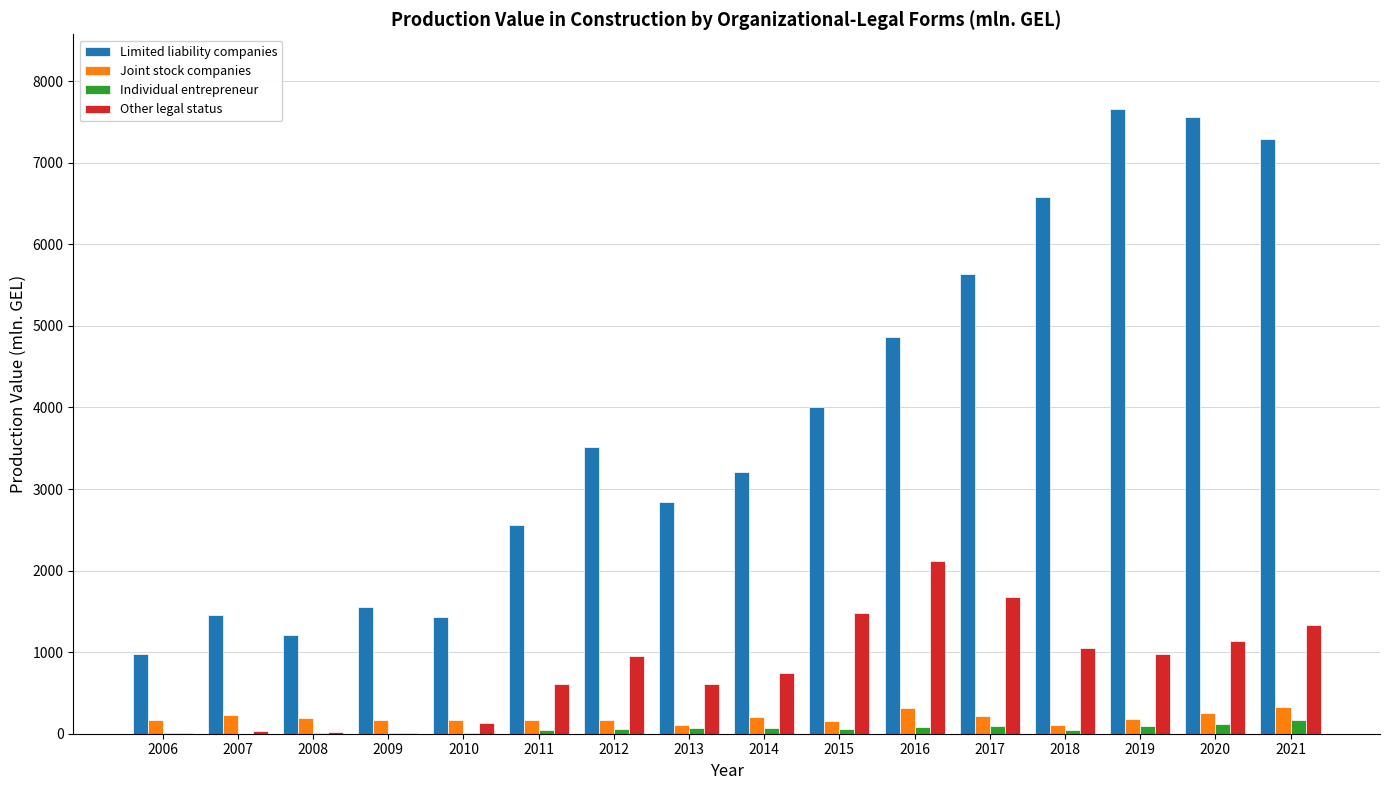

At which label does Other legal status first exceed 950?

2012